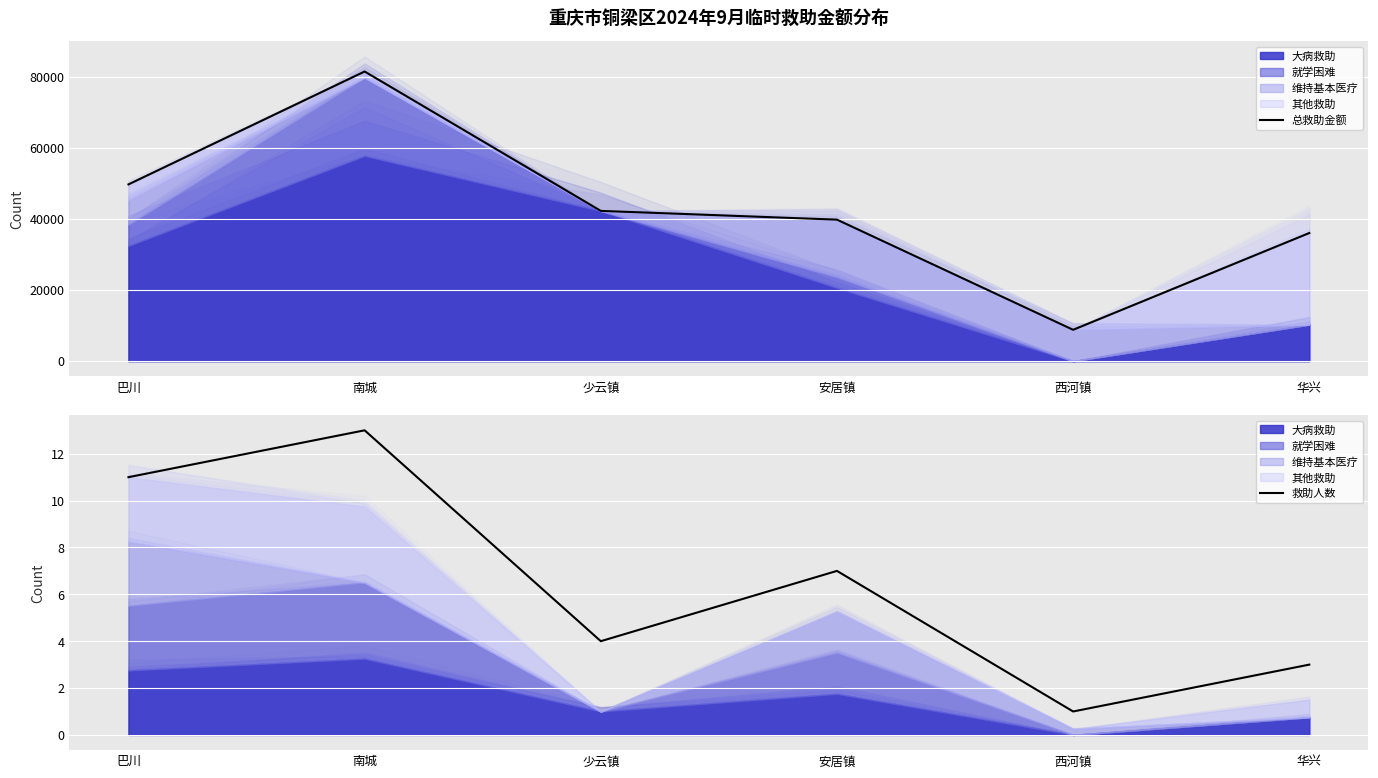

Is the value of 总救助金额 at 巴川 greater than the value of 救助人数 at 少云镇?

Yes